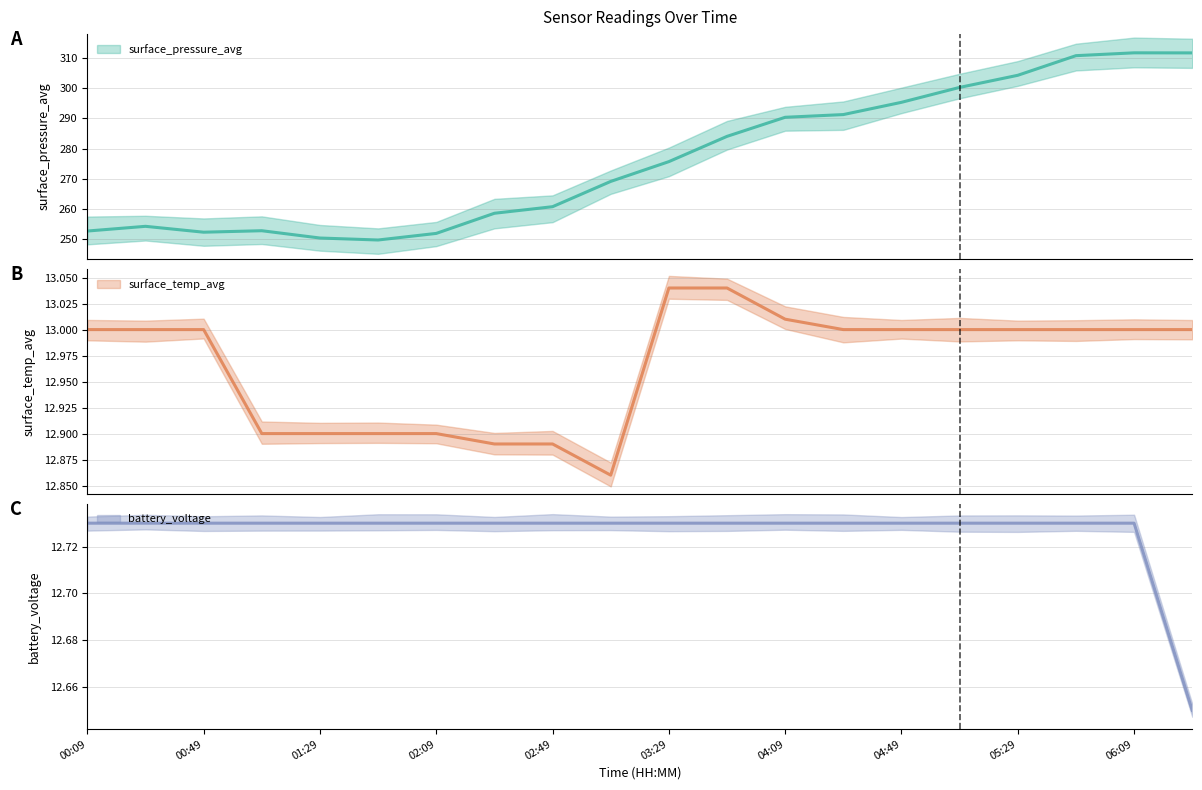

Rank the series at 04:29 from lowest to highest value.

battery_voltage, surface_temp_avg, surface_pressure_avg